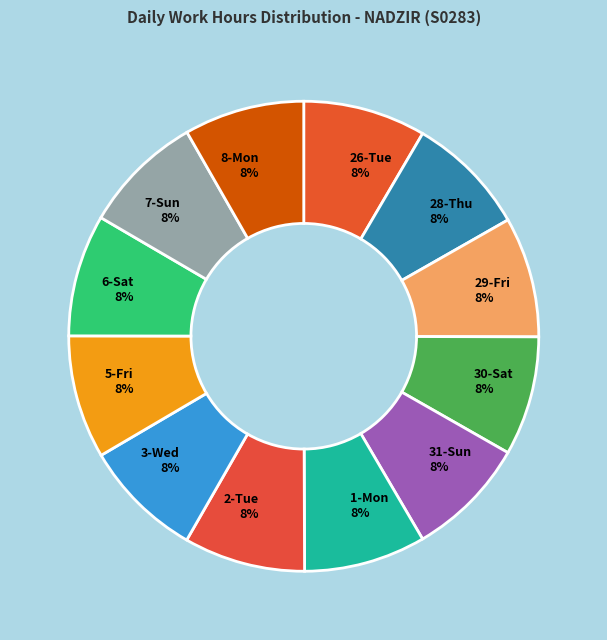

What is the ratio of the value at 2-Tue to the value at 30-Sat?

1.0